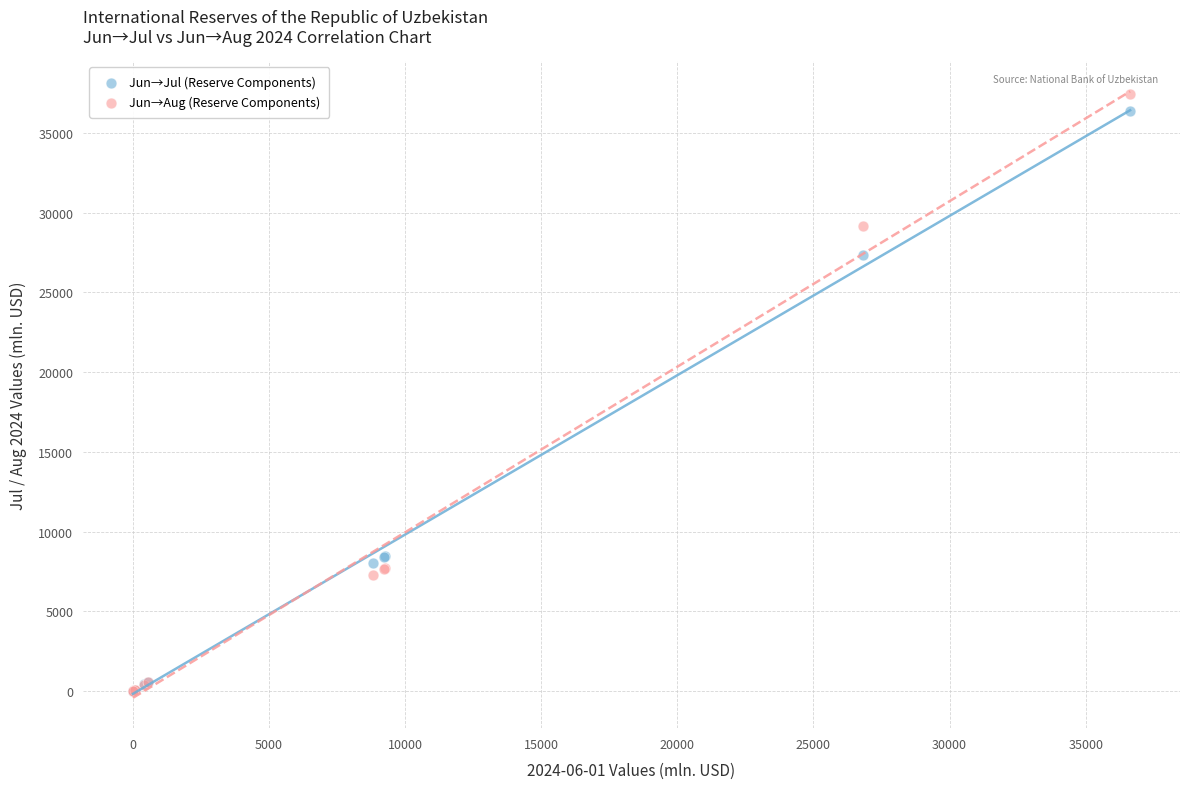

In the Jun→Jul (Reserve Components) series, what Y value is closest to 18170?

27318.9